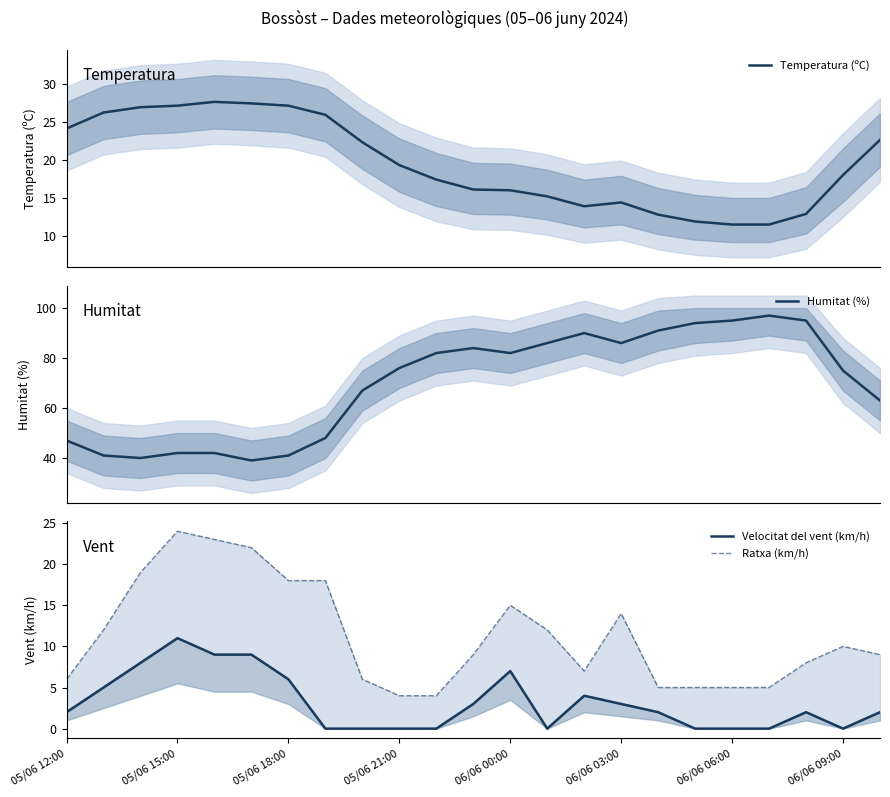

How many values in the Velocitat del vent (km/h) series exceed 2?

10